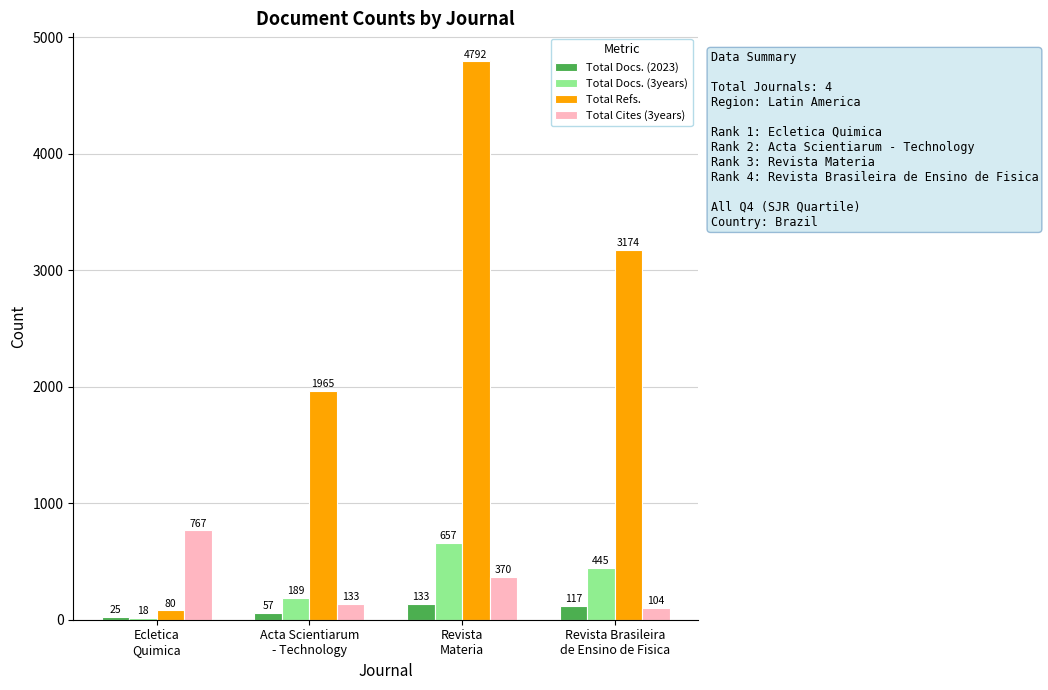

What is the value of the Total Cites (3years) bar at the 2nd from the left?

133